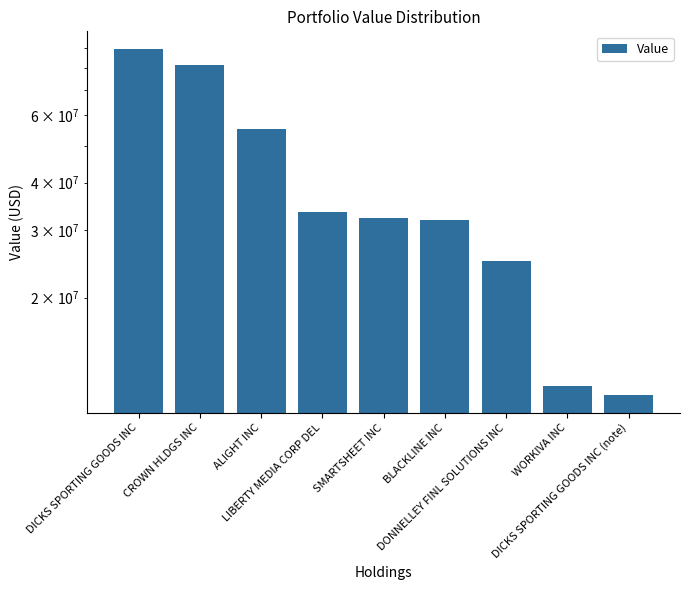

At which category does the chart reach its peak across all series?

DICKS SPORTING GOODS INC